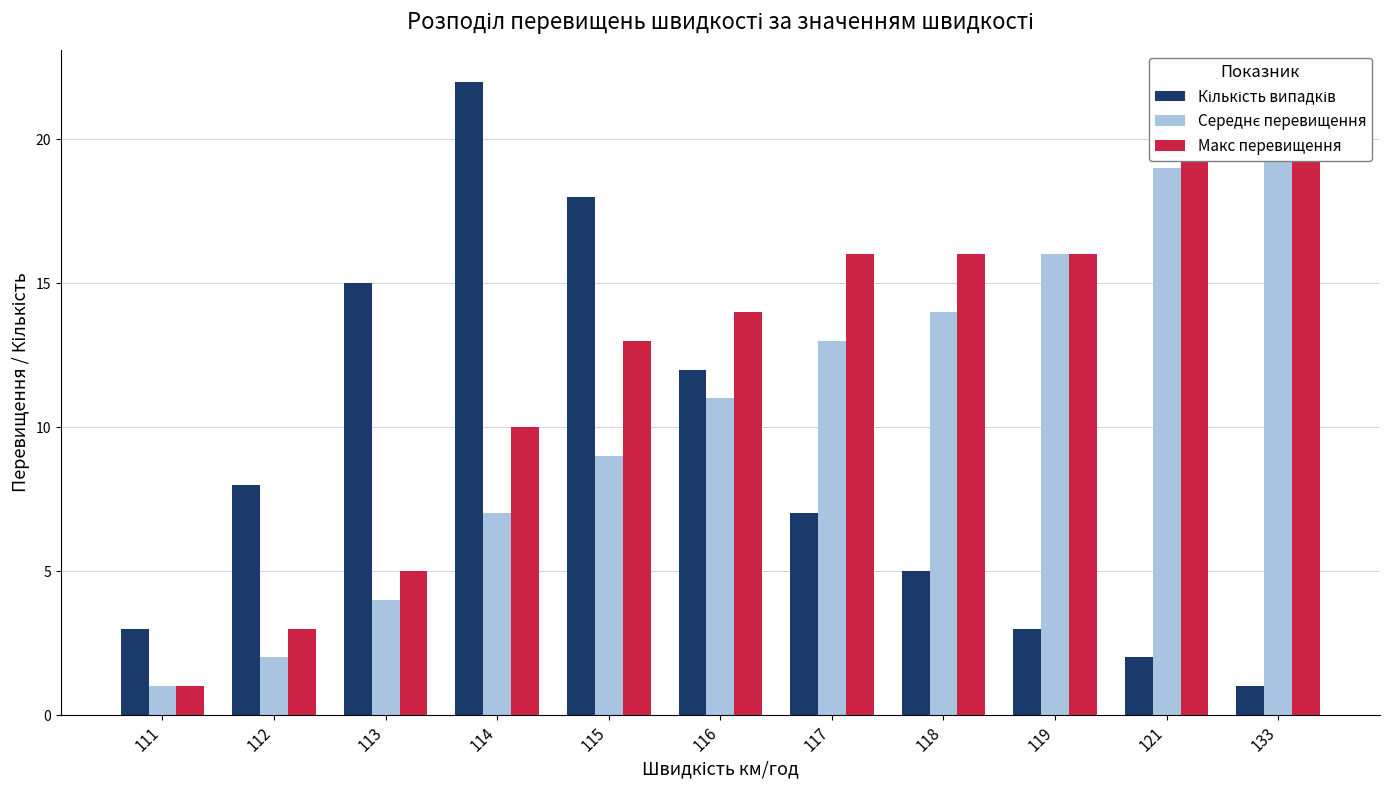

At 119, list the series in order from smallest to largest.

Кількість випадків, Середнє перевищення, Макс перевищення